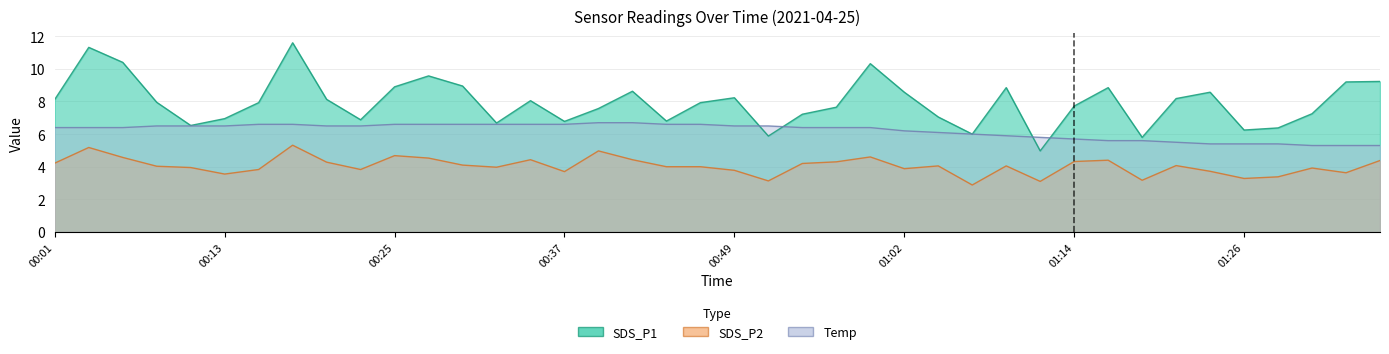

True or false: Temp and SDS_P1 intersect in this chart.

True